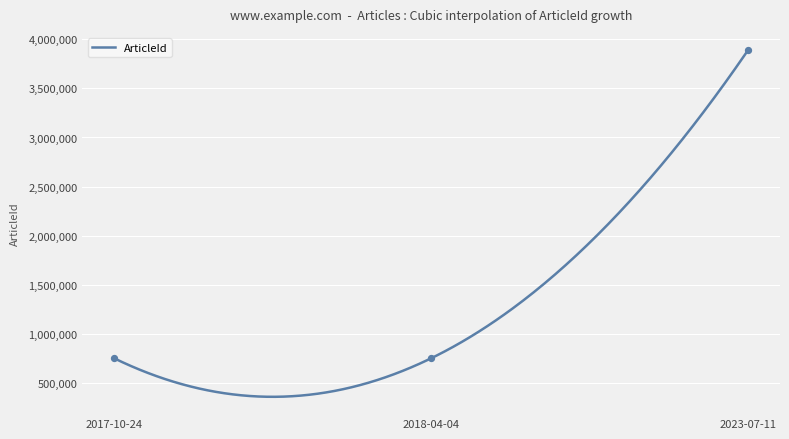

What is the maximum value for ArticleId?

3887302.0